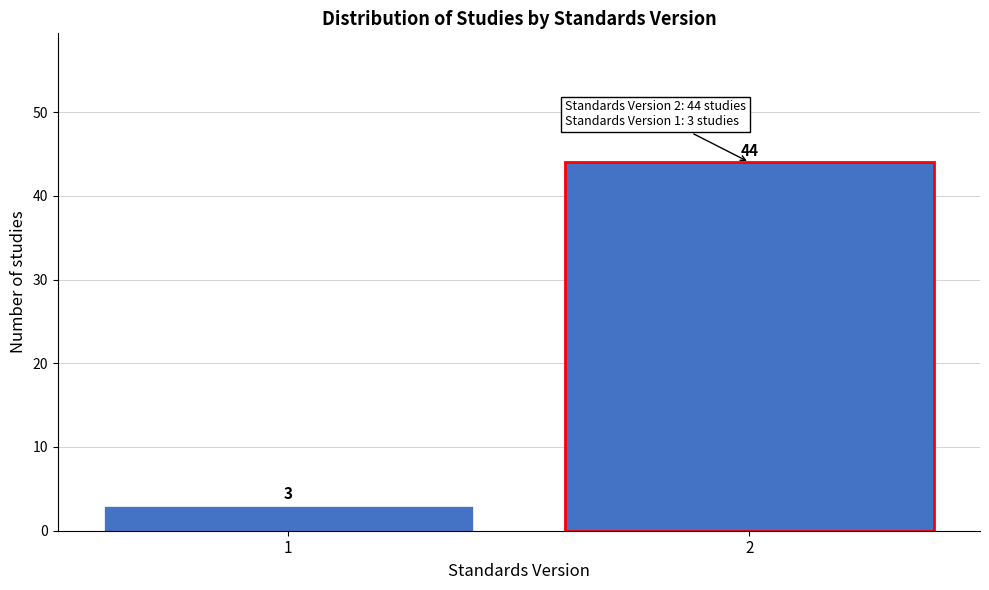

Reading left to right, list all the values displayed in this chart.

1=3	2=44